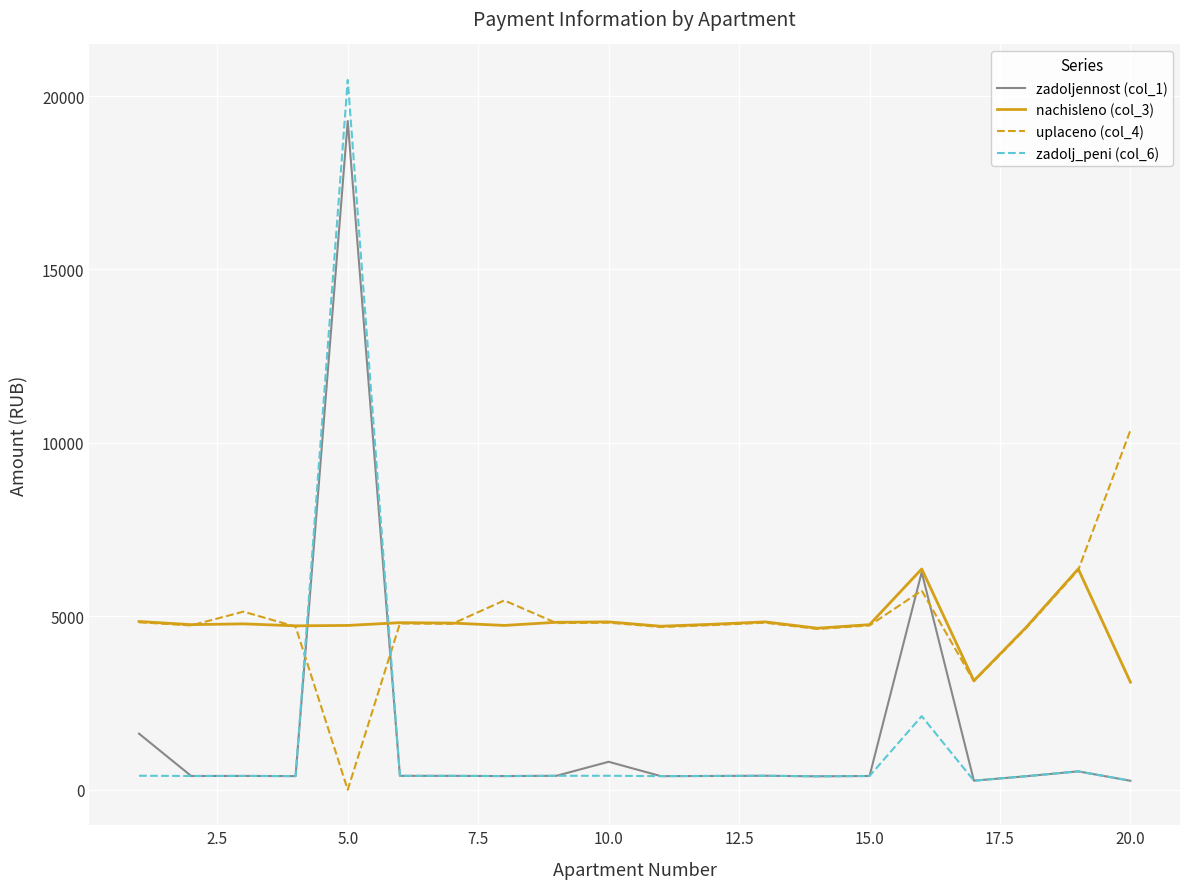

Which series has the largest range (max minus min)?

zadolj_peni (col_6)